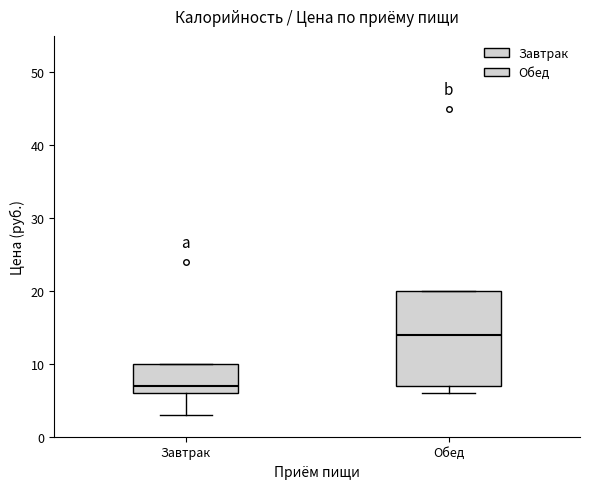

Where is the upper edge of the box for Обед on the y-axis? The values are not printed on the chart, so give them approximately, as read against the axis.

20